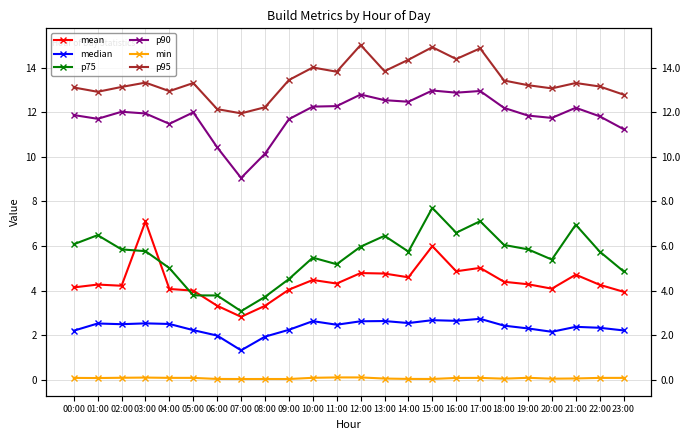

Which series has the widest spread of values?

p75